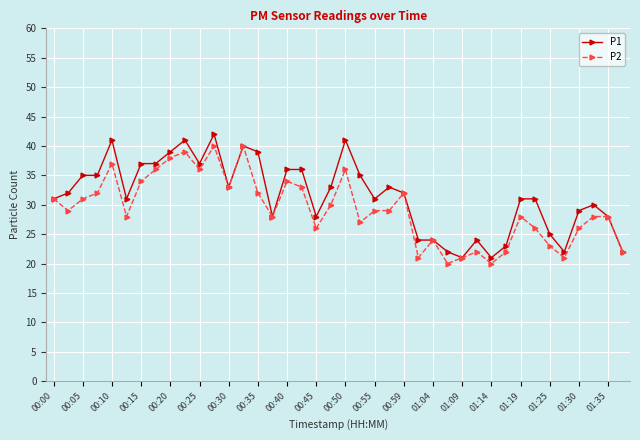

What is the value of the P1 point at the 17th from the left?

36